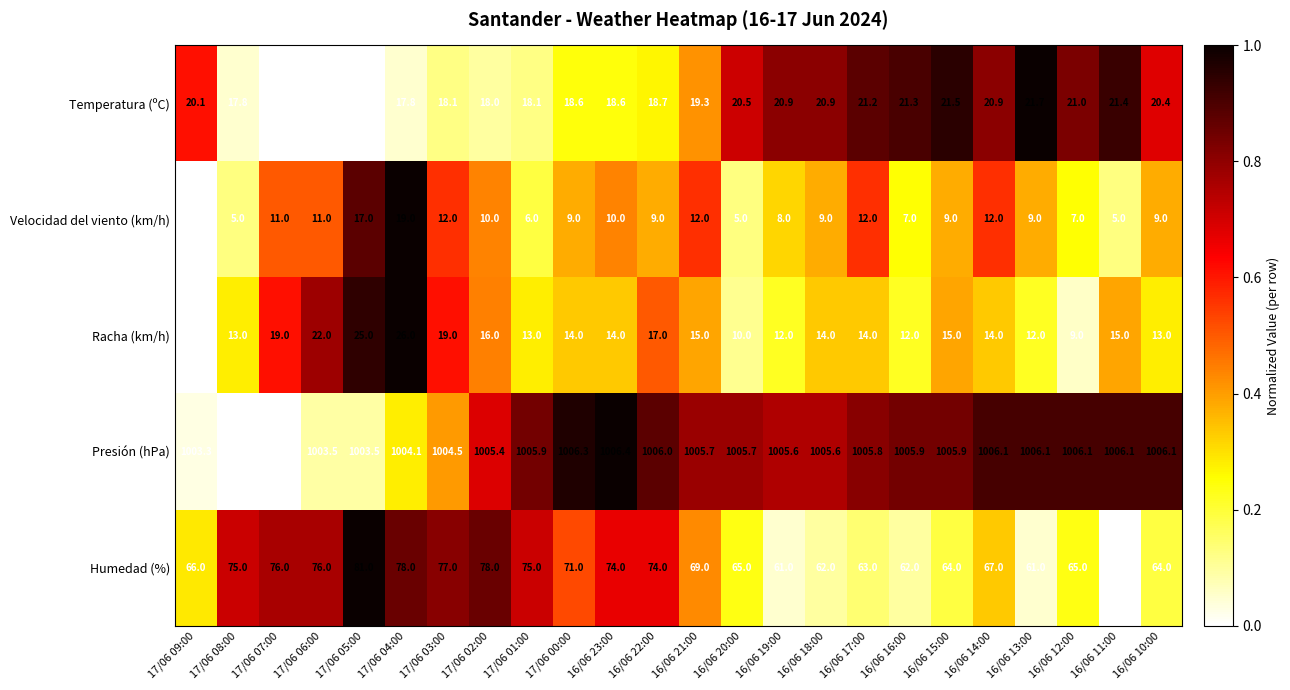

True or false: Humedad (%) has a value of 66.0 at 17/06 09:00.

True